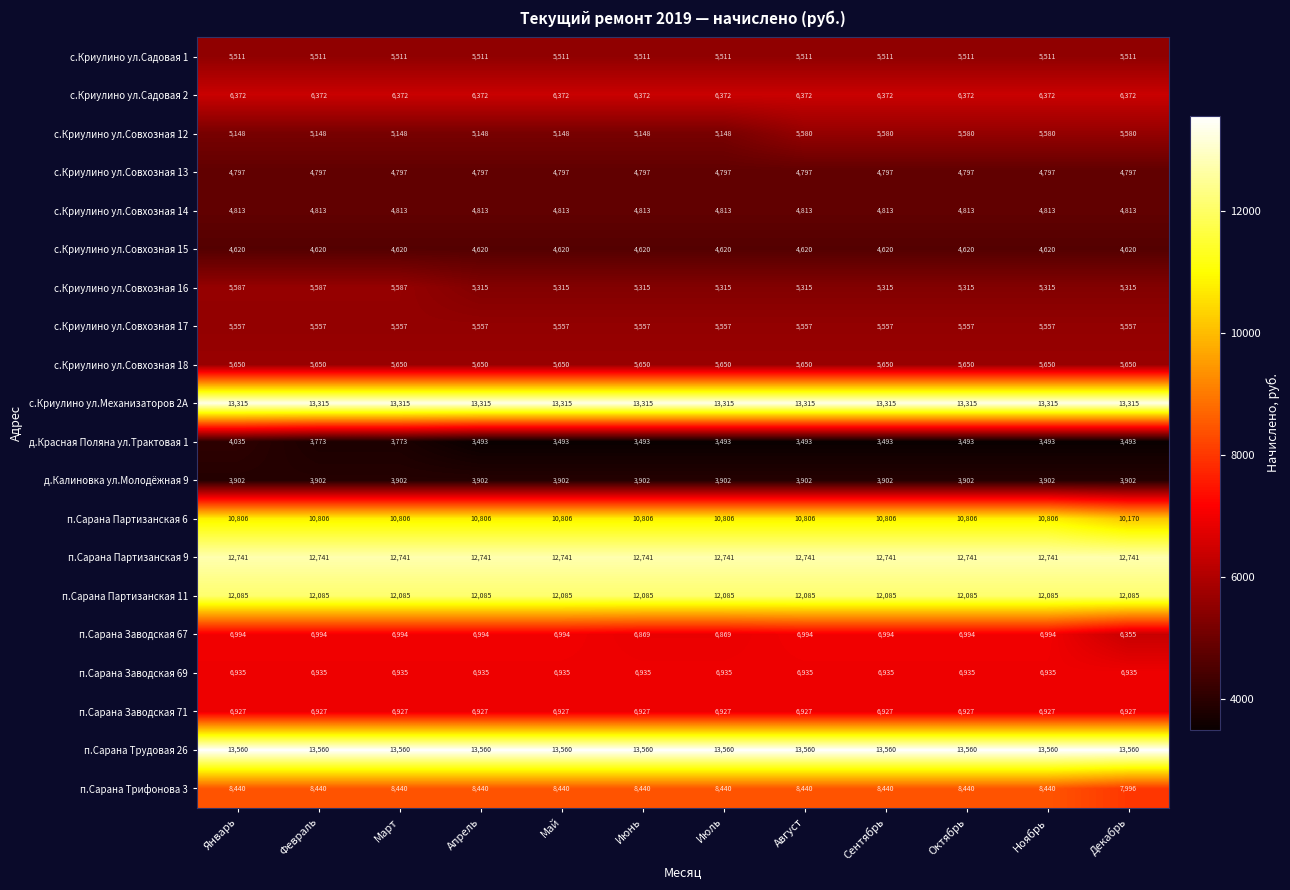

List the series in order of their peak value, highest first.

п.Сарана Трудовая 26, с.Криулино ул.Механизаторов 2А, п.Сарана Партизанская 9, п.Сарана Партизанская 11, п.Сарана Партизанская 6, п.Сарана Трифонова 3, п.Сарана Заводская 67, п.Сарана Заводская 69, п.Сарана Заводская 71, с.Криулино ул.Садовая 2, с.Криулино ул.Совхозная 18, с.Криулино ул.Совхозная 16, с.Криулино ул.Совхозная 12, с.Криулино ул.Совхозная 17, с.Криулино ул.Садовая 1, с.Криулино ул.Совхозная 14, с.Криулино ул.Совхозная 13, с.Криулино ул.Совхозная 15, д.Красная Поляна ул.Трактовая 1, д.Калиновка ул.Молодёжная 9